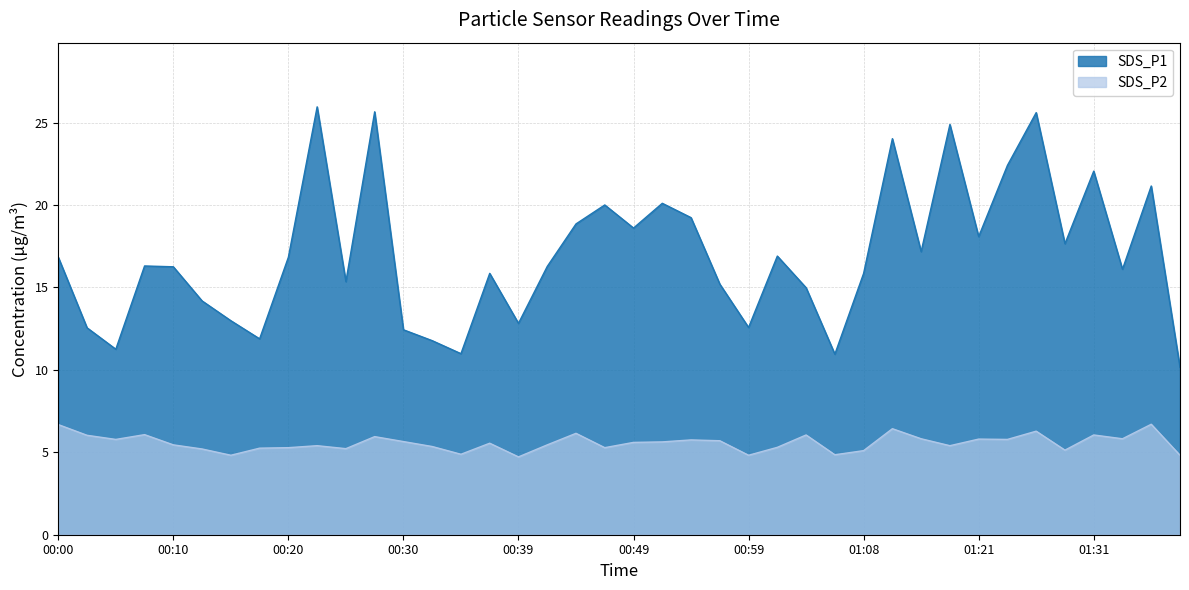

What is the difference between the second highest and second lowest values in the SDS_P1 series?

14.7